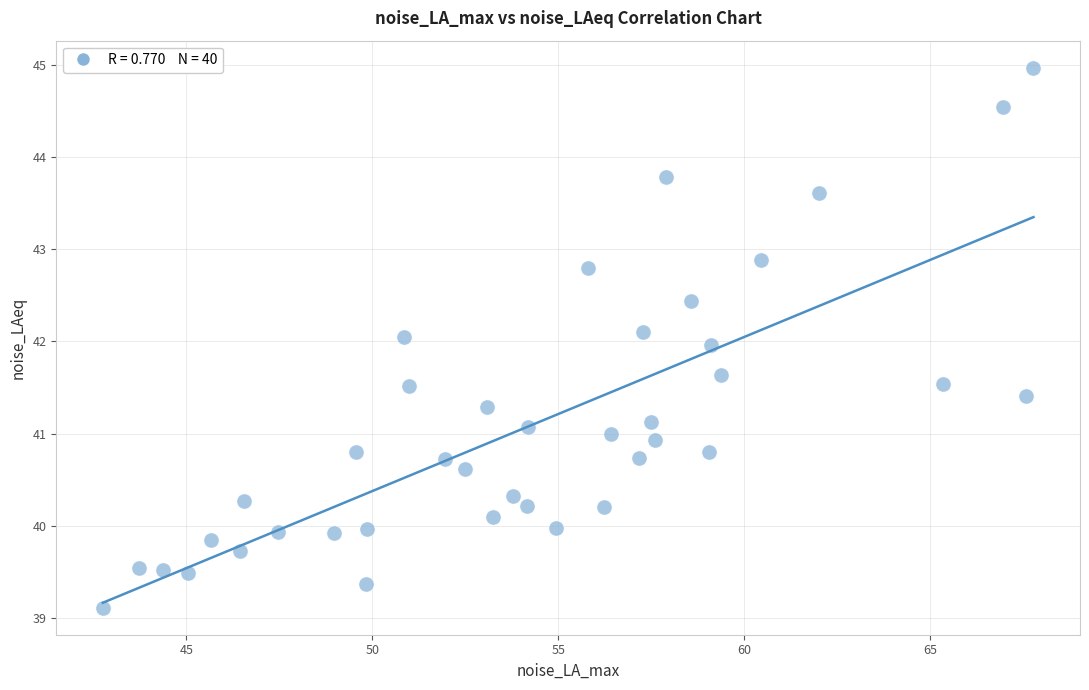

What is the range of Y values (max minus min)?

5.9